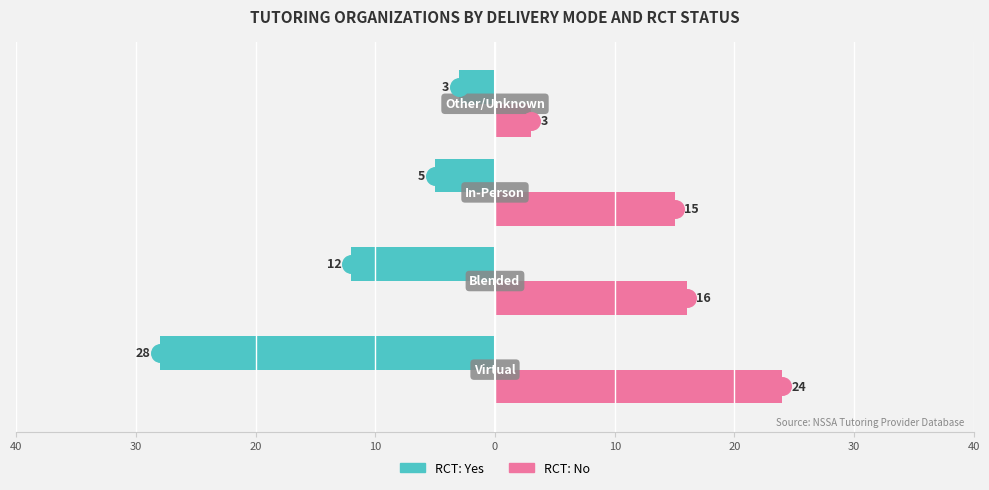

What are all the series names shown in the legend?

RCT: Yes, RCT: No